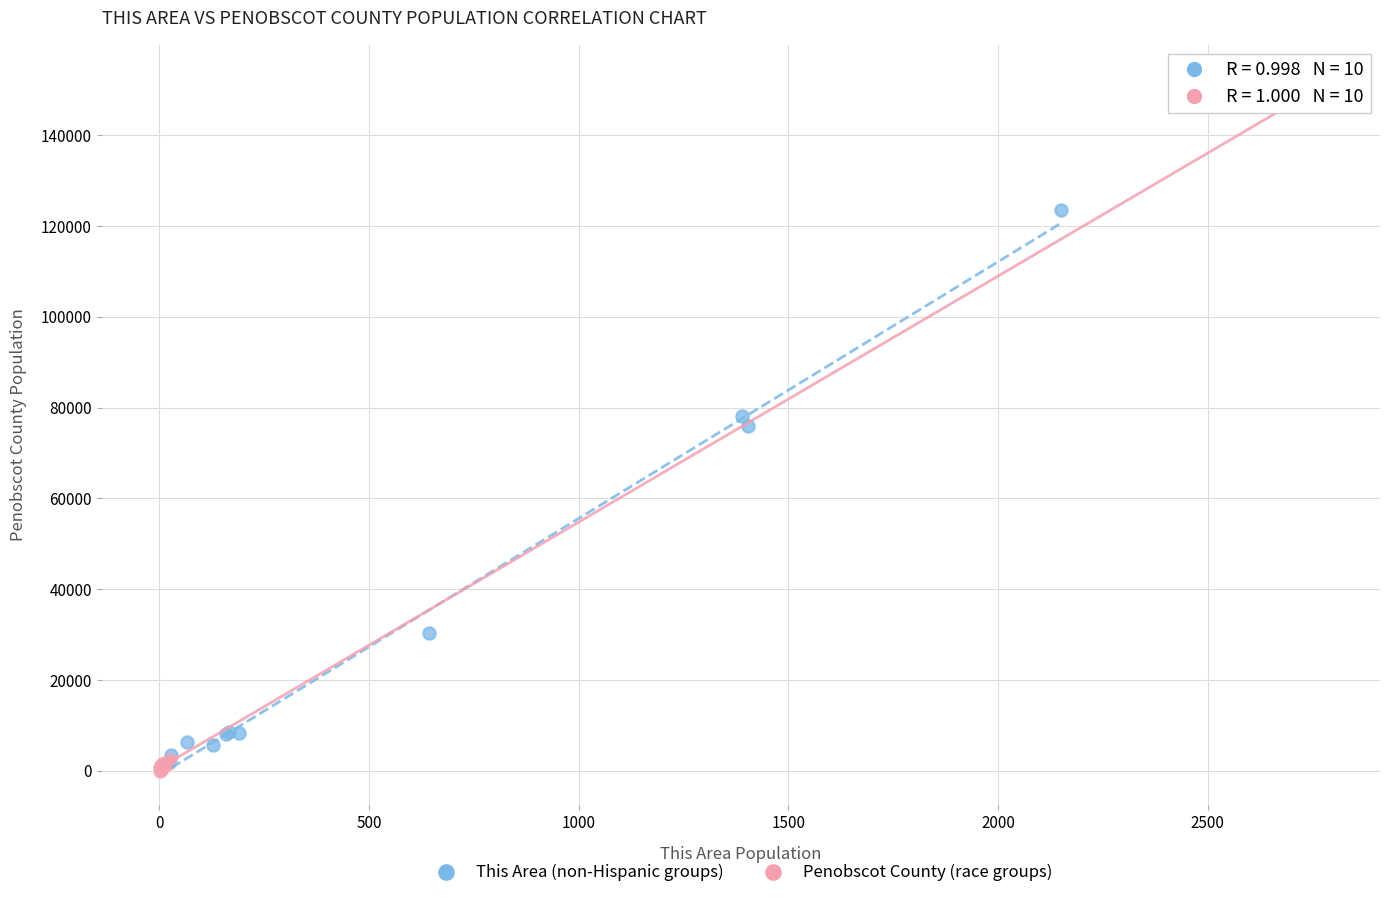

What are all the series names shown in the legend?

This Area (non-Hispanic groups), Penobscot County (race groups)